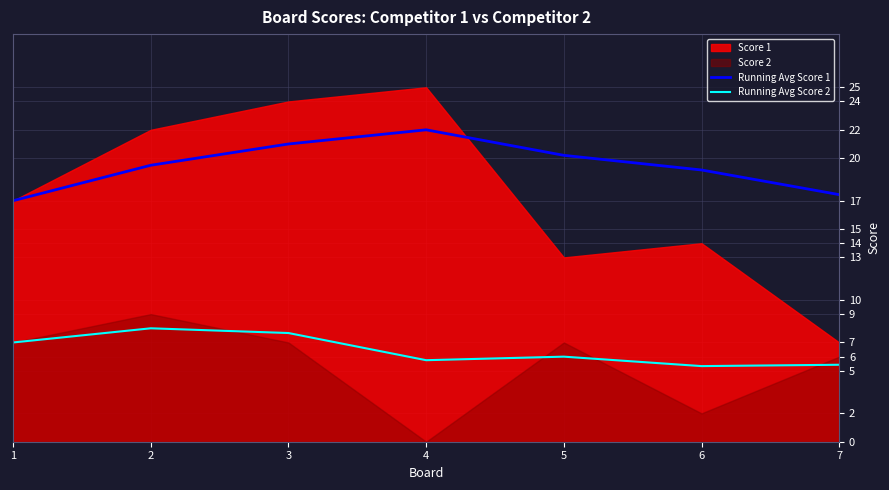

What is the average value of the Running Avg Score 2 series?

6.5